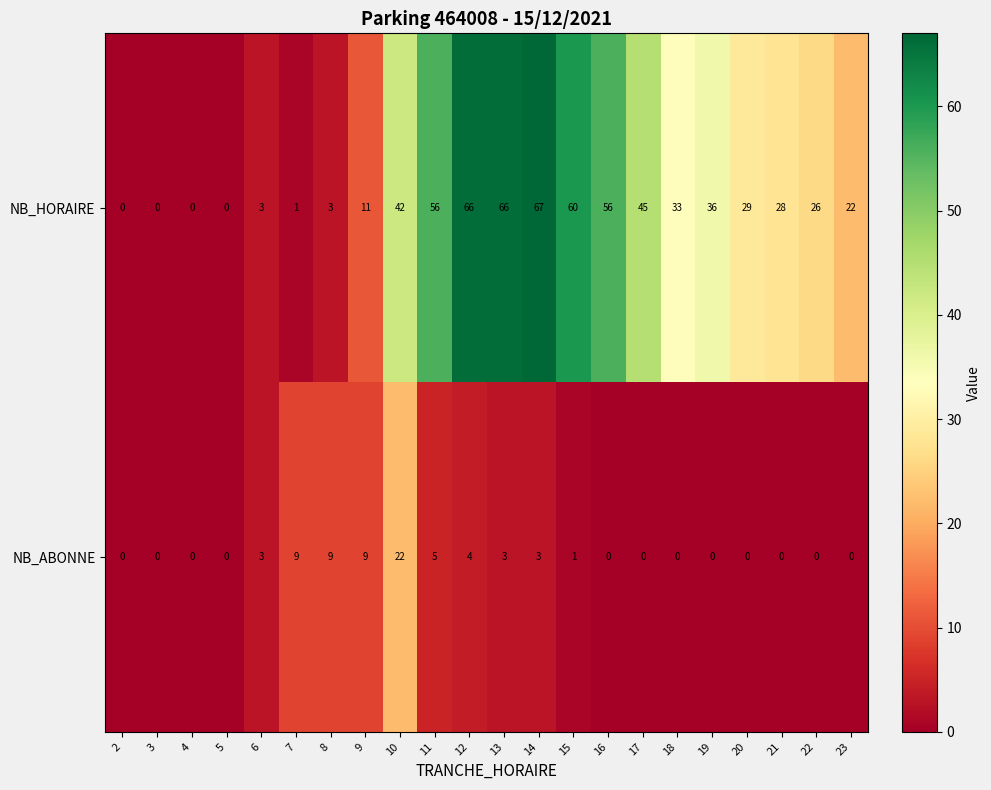

True or false: NB_ABONNE has a value of -11 at 19.

False